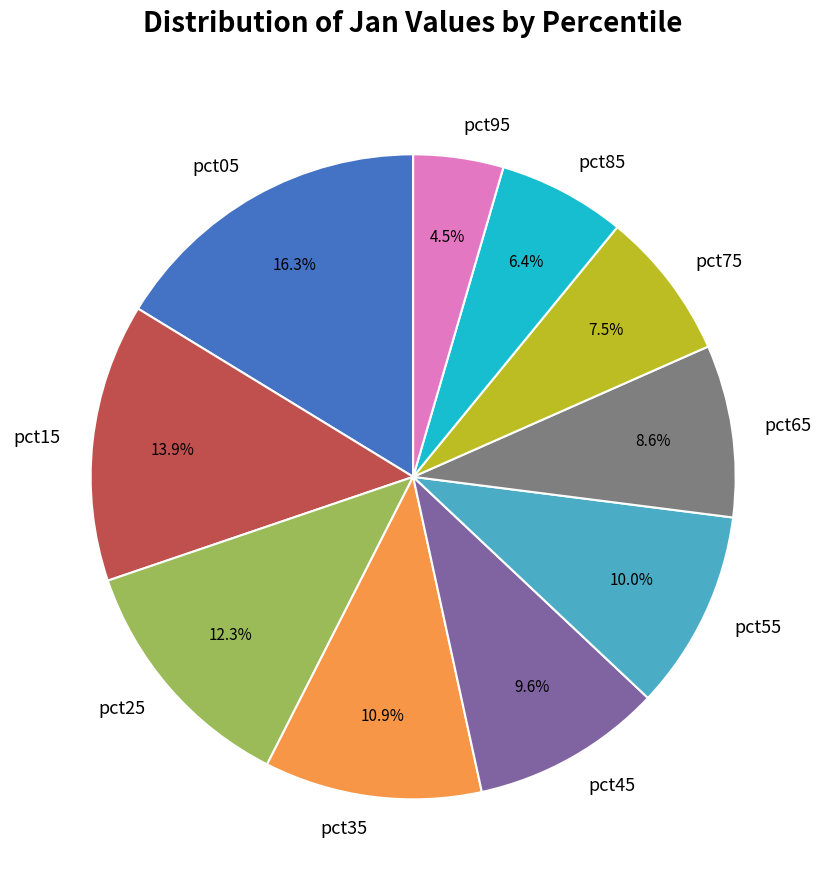

To the nearest percent, what is the difference between the largest and smallest slice percentages?

12%